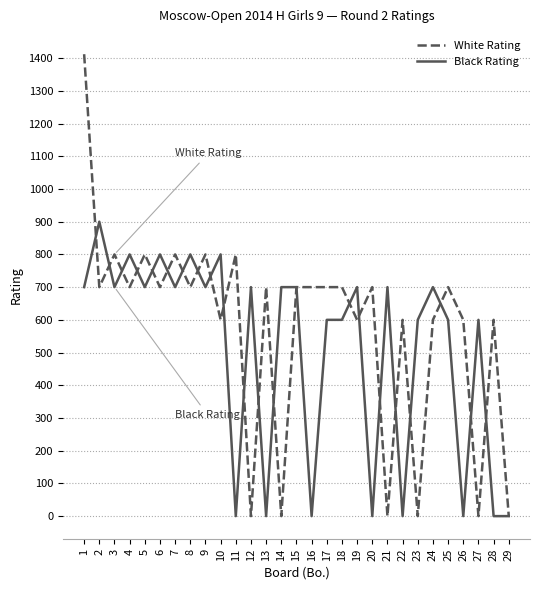

True or false: White Rating has more than 0 interior local peaks.

True